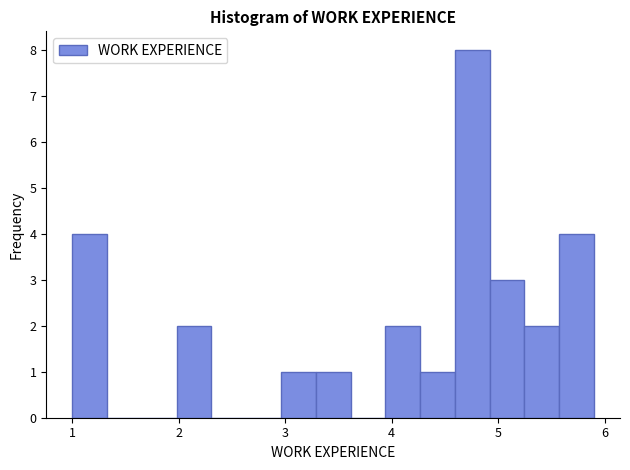

Read against the x-axis, roughly where is the centre of the tallest bar?

4.8